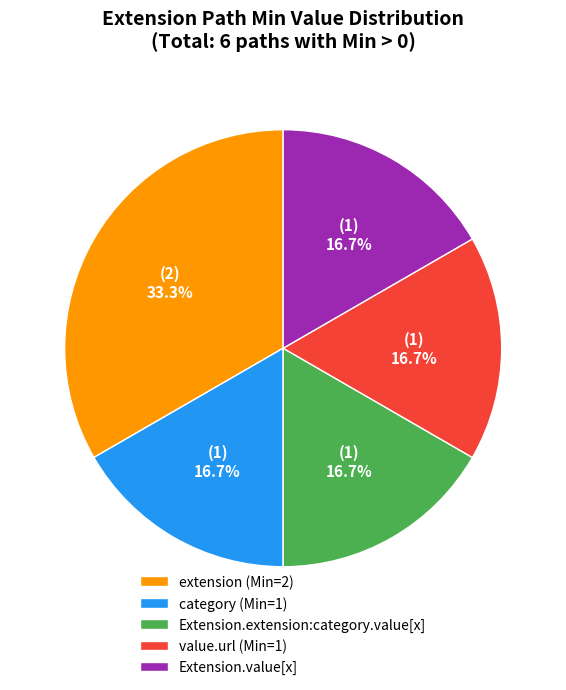

Approximately how many times larger is the value at value.url (Min=1) compared to Extension.value[x]?

1.0